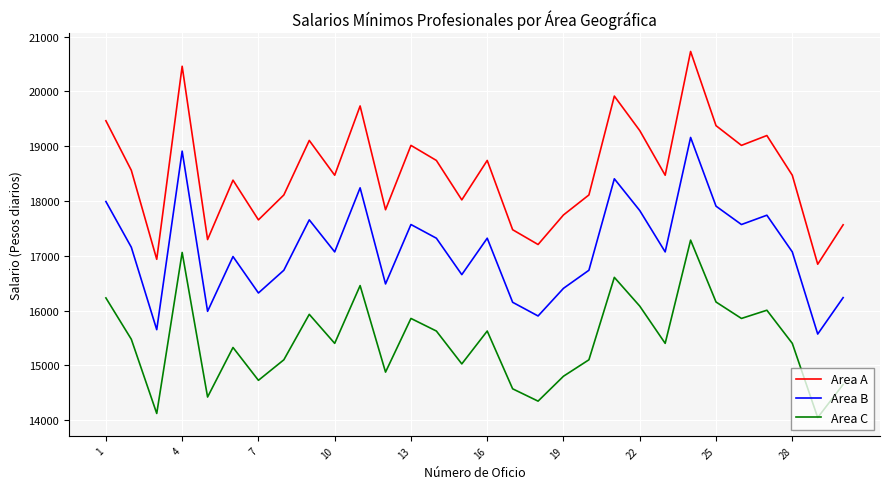

Which series has the widest spread of values?

Area A